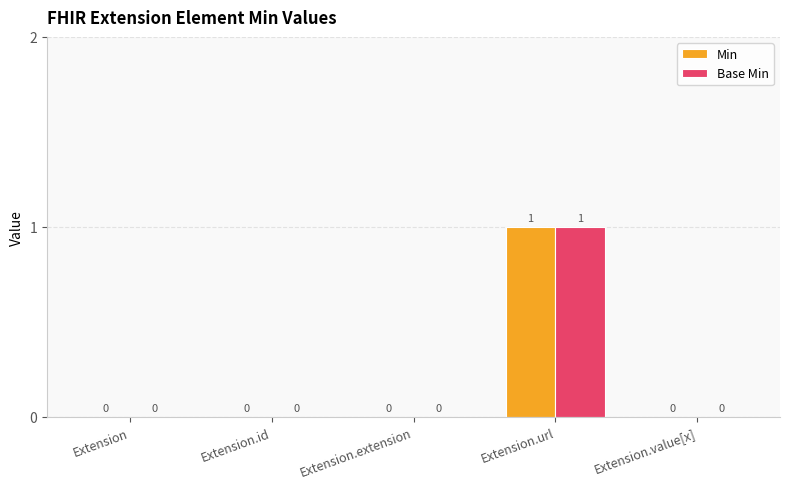

At which category is the sum across all series the highest?

Extension.url